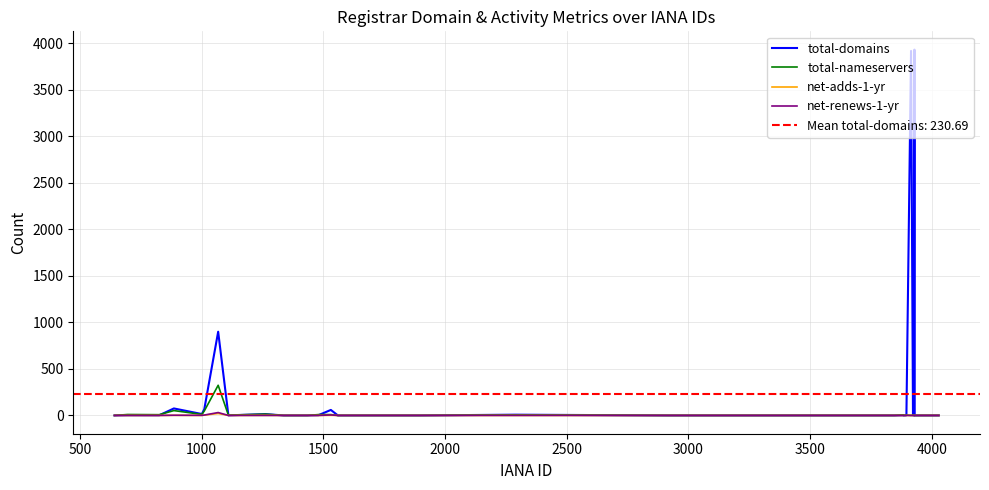

Reading right to left, what are all the values shown in this chart?

total-domains: 0	0	0	0	3929	0	1	1	3915	2	1	0	2	0	0	0	0	0	0	8	0	0	0	0	0	0	59	3	0	0	14	1	899	67	15	75	2	3	0
total-nameservers: 0	0	0	0	0	0	2	2	0	4	2	0	6	0	0	0	0	0	0	6	0	0	0	0	0	0	9	9	0	0	14	3	324	48	11	52	8	10	0
net-adds-1-yr: 0	0	0	0	0	0	0	0	0	0	0	0	0	0	0	0	0	0	0	0	0	0	0	0	0	0	1	0	0	0	1	0	21	3	0	1	0	0	0
net-renews-1-yr: 0	0	0	0	0	0	0	0	0	0	0	0	0	0	0	0	0	0	0	0	0	0	0	0	0	0	5	0	0	0	0	0	31	4	1	2	0	0	0